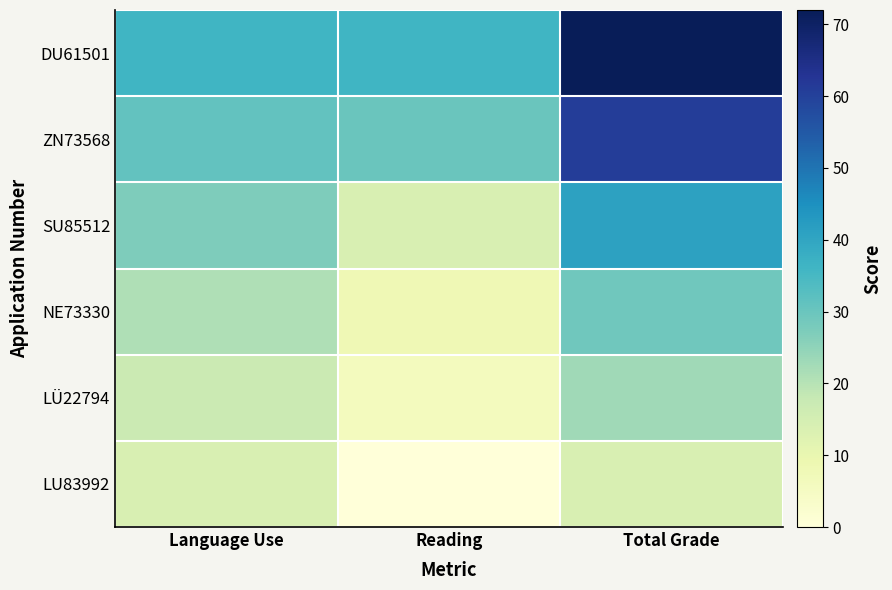

What is the total value across all series at Total Grade?

240